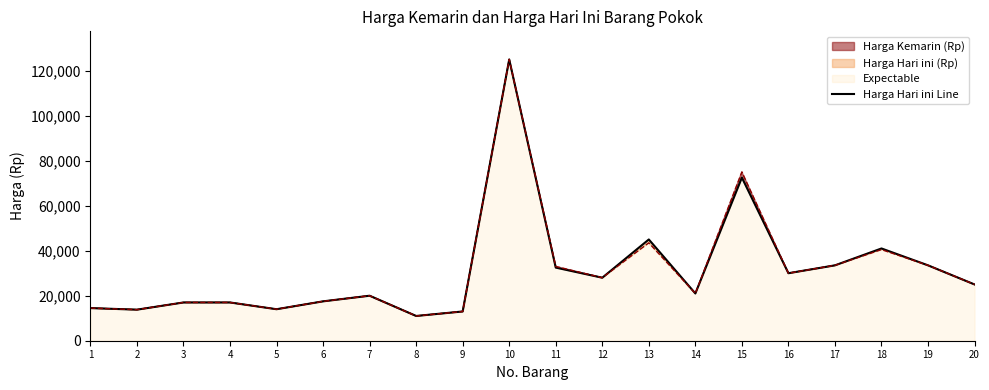

The value at 20 is 43292. True or false?

False